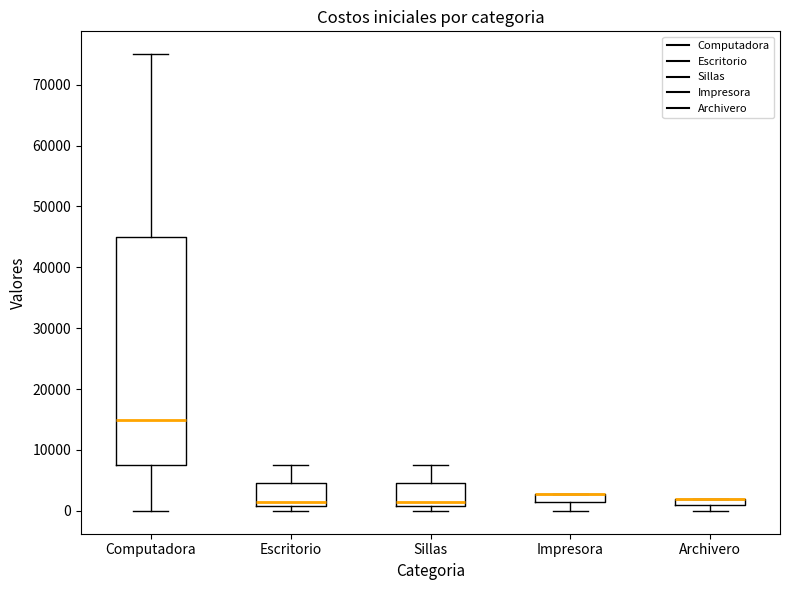

Where is the lower edge of the box for Archivero on the y-axis? The values are not printed on the chart, so give them approximately, as read against the axis.

1000